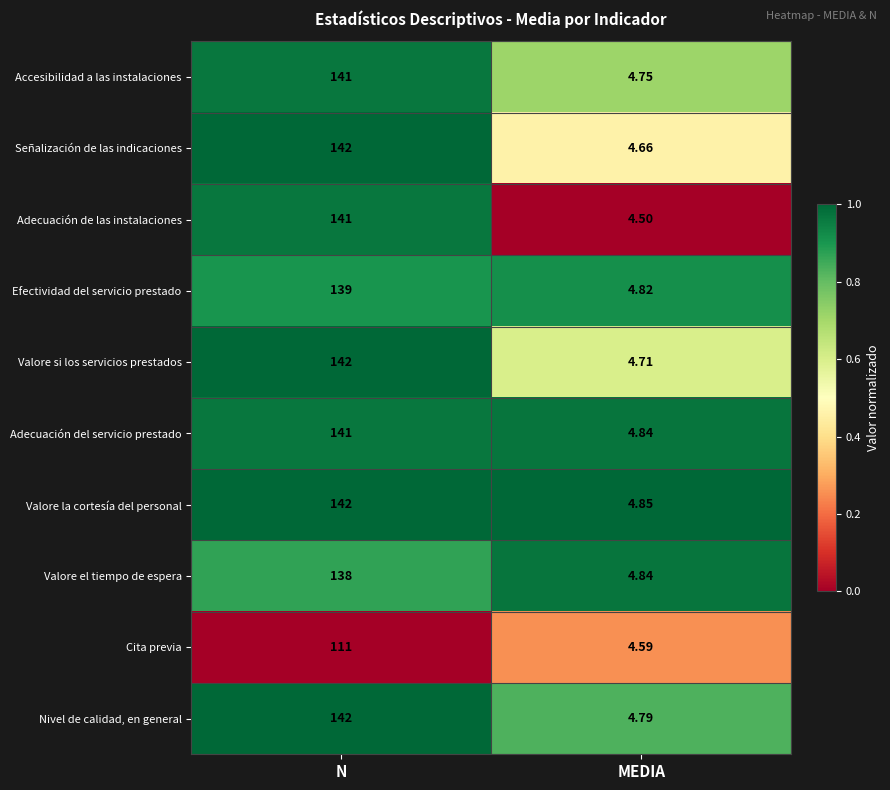

Rank the categories by Cita previa value from highest to lowest.

N, MEDIA